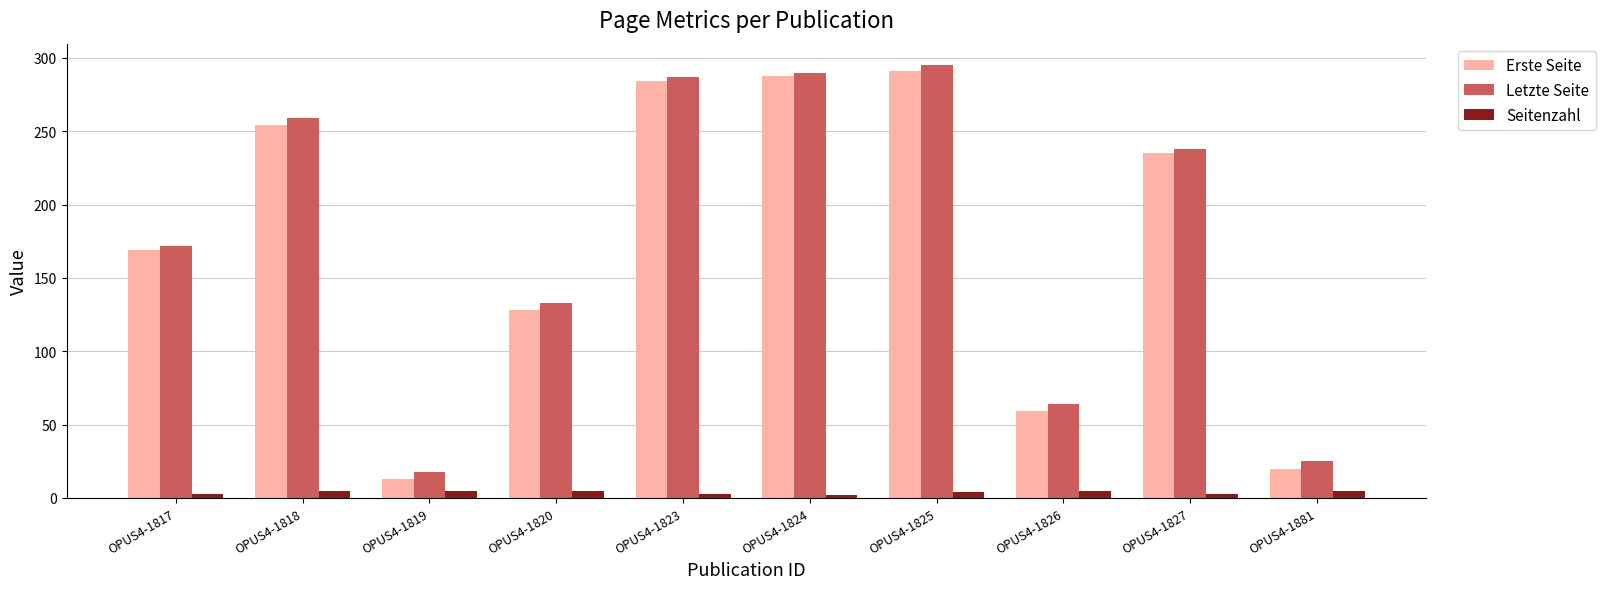

What is the average value of the Seitenzahl series?

4